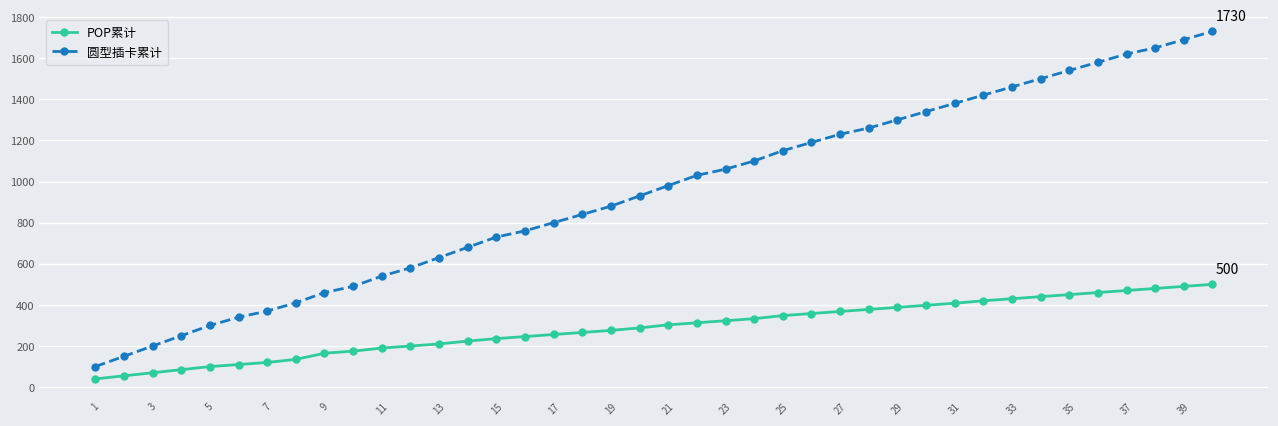

What is the greatest value displayed?

1730